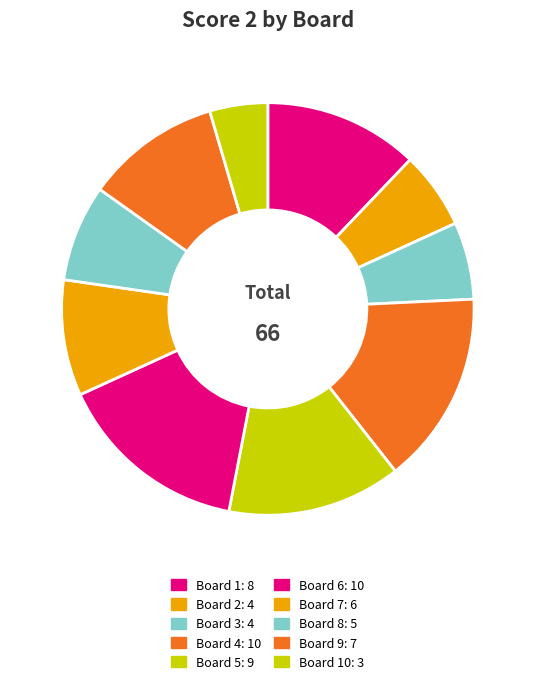

Which slice is the smallest?

Board 10: 3